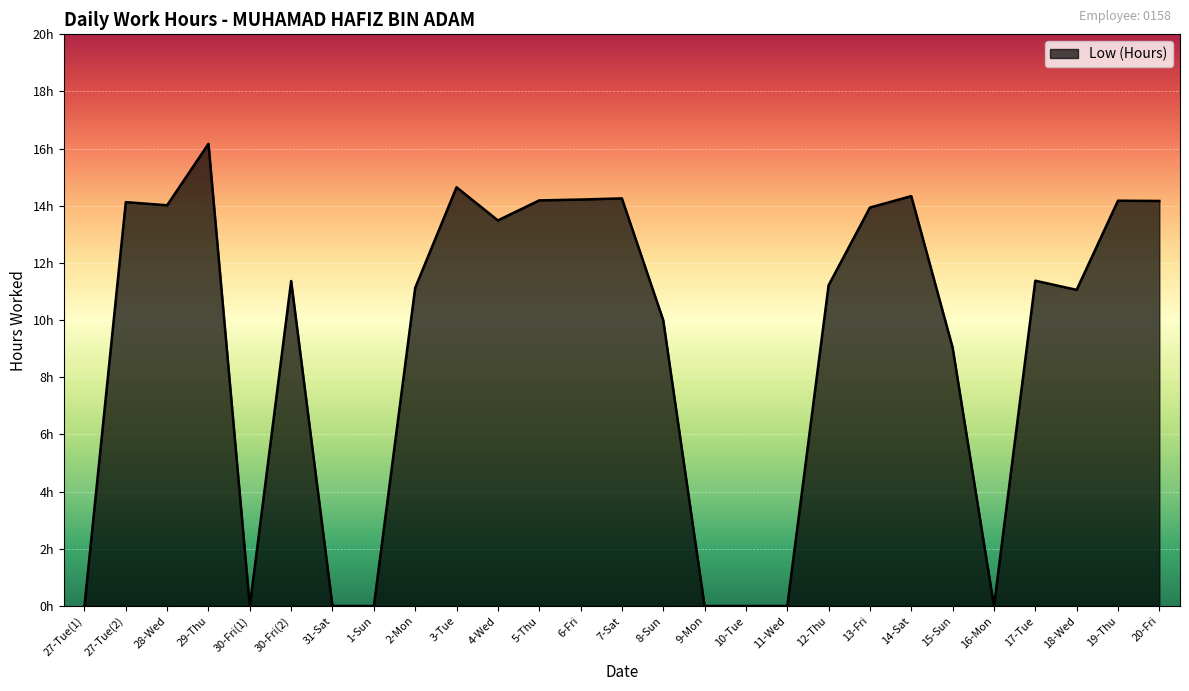

What is the difference between the maximum and minimum values?

16.2